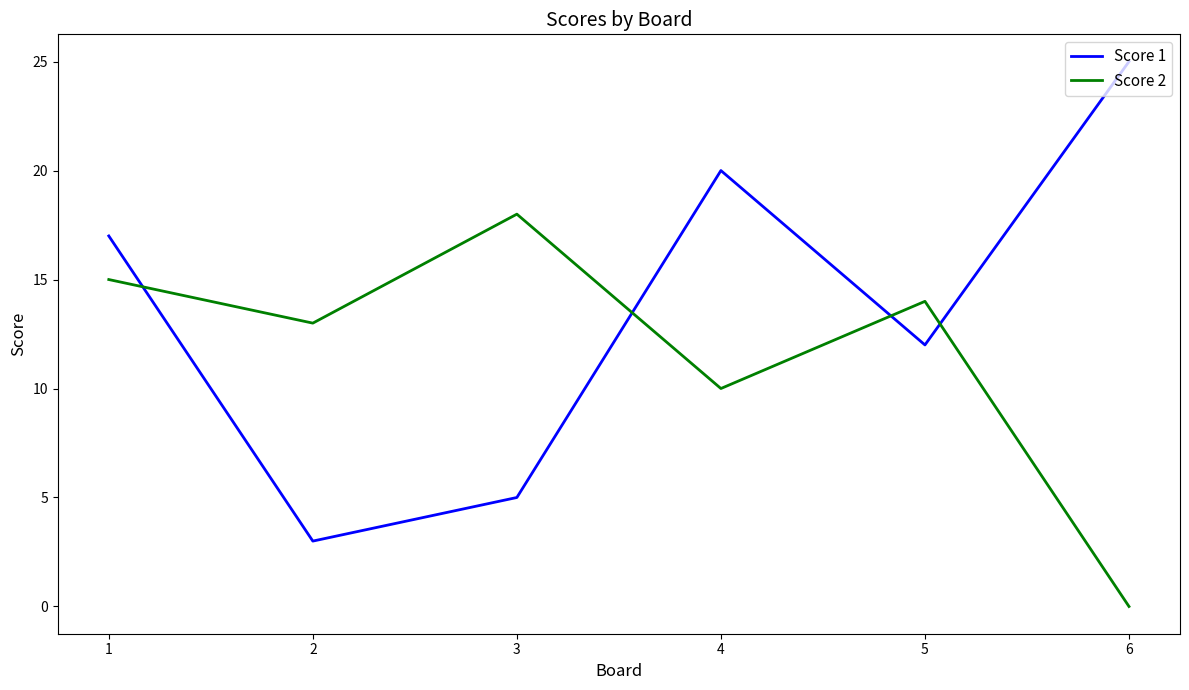

What value does the Score 2 series have at 2?

13